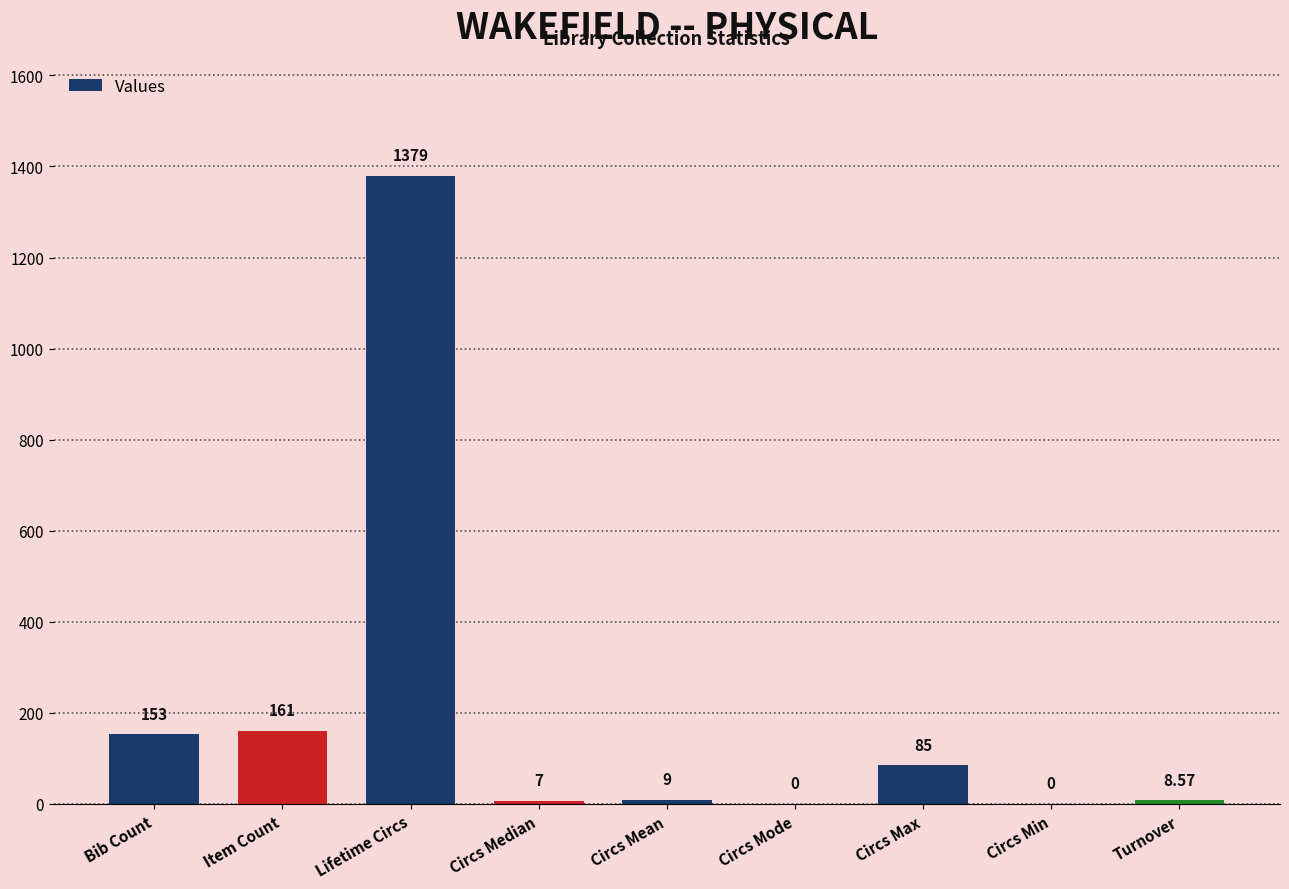

At which category does the chart reach its peak across all series?

Lifetime Circs